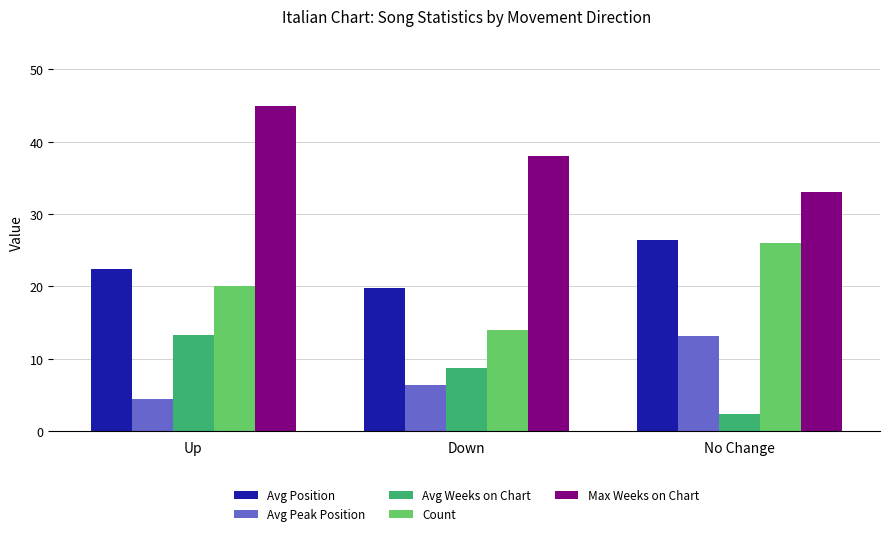

How many bars are there in total?

15